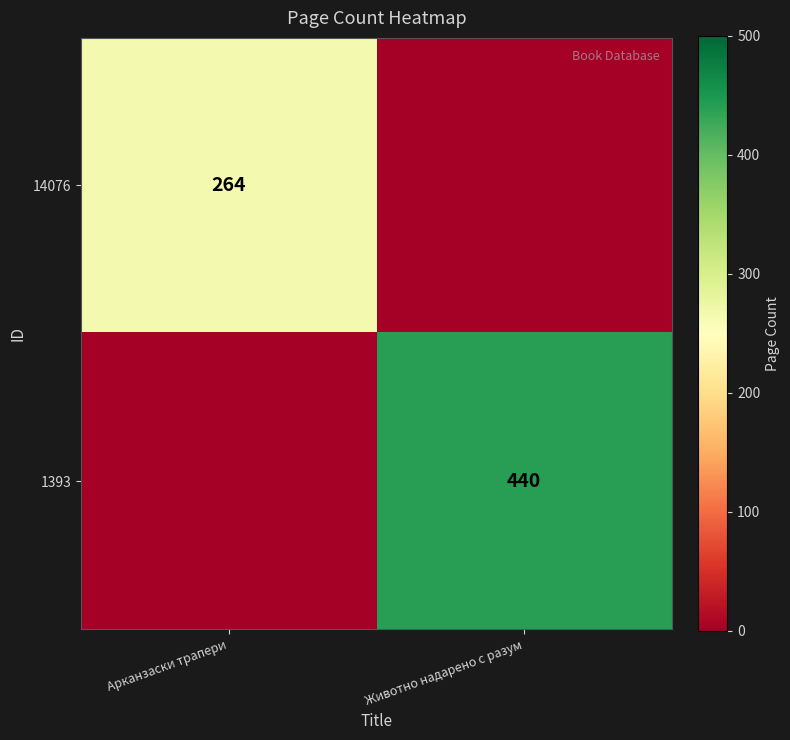

The 14076 series shows 135 at Арканзаски трапери. True or false?

False